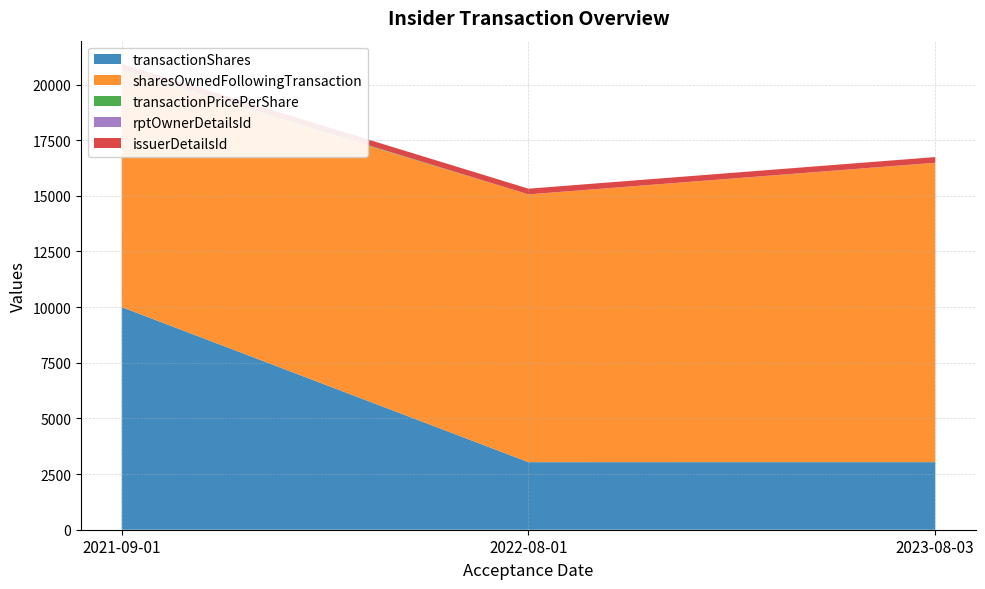

Reading left to right, extract all data points from this chart.

transactionShares: 10000.0	3035.0	3036.0
sharesOwnedFollowingTransaction: 10612.0	12029.0	13446.0
transactionPricePerShare: 56.2	0.0	0.0
rptOwnerDetailsId: 3.0	3.0	5.0
issuerDetailsId: 254.0	255.0	255.0